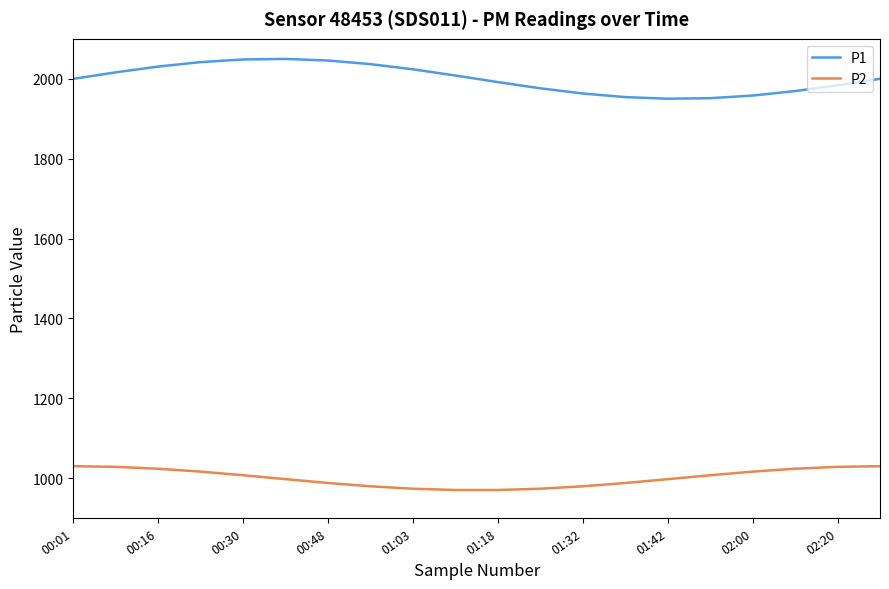

True or false: P1 and P2 intersect in this chart.

False